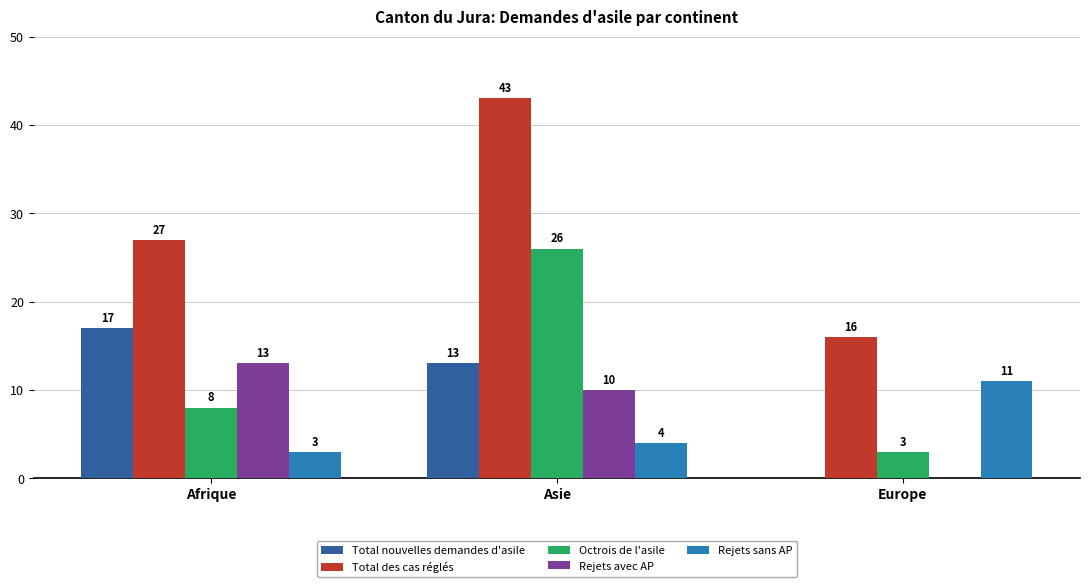

The Total nouvelles demandes d'asile series shows 11 at Europe. True or false?

False